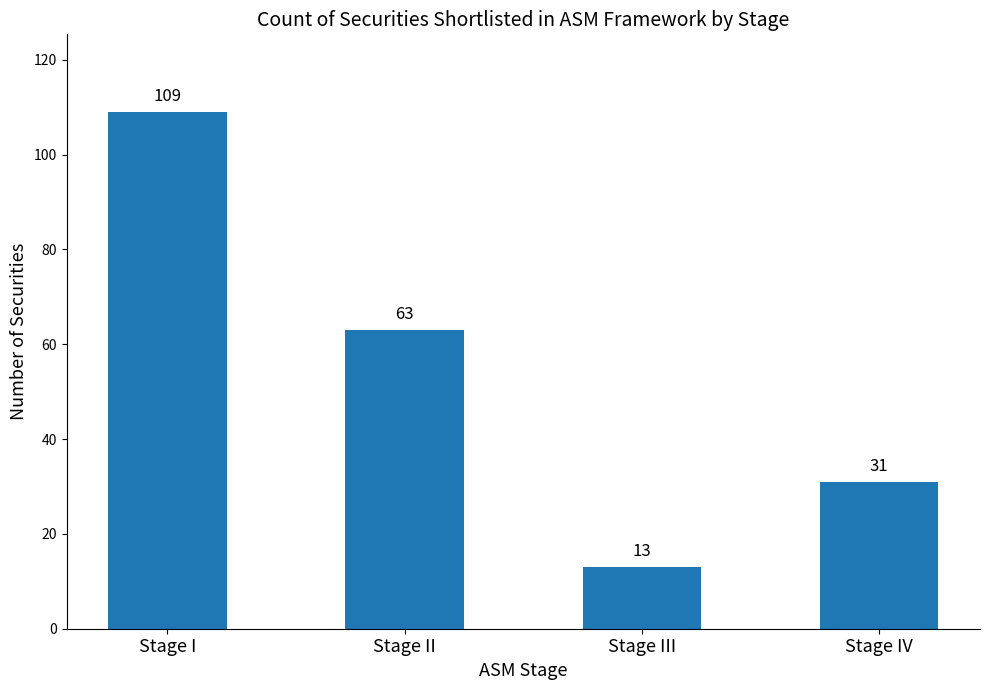

Between Stage III and Stage IV, which is larger?

Stage IV